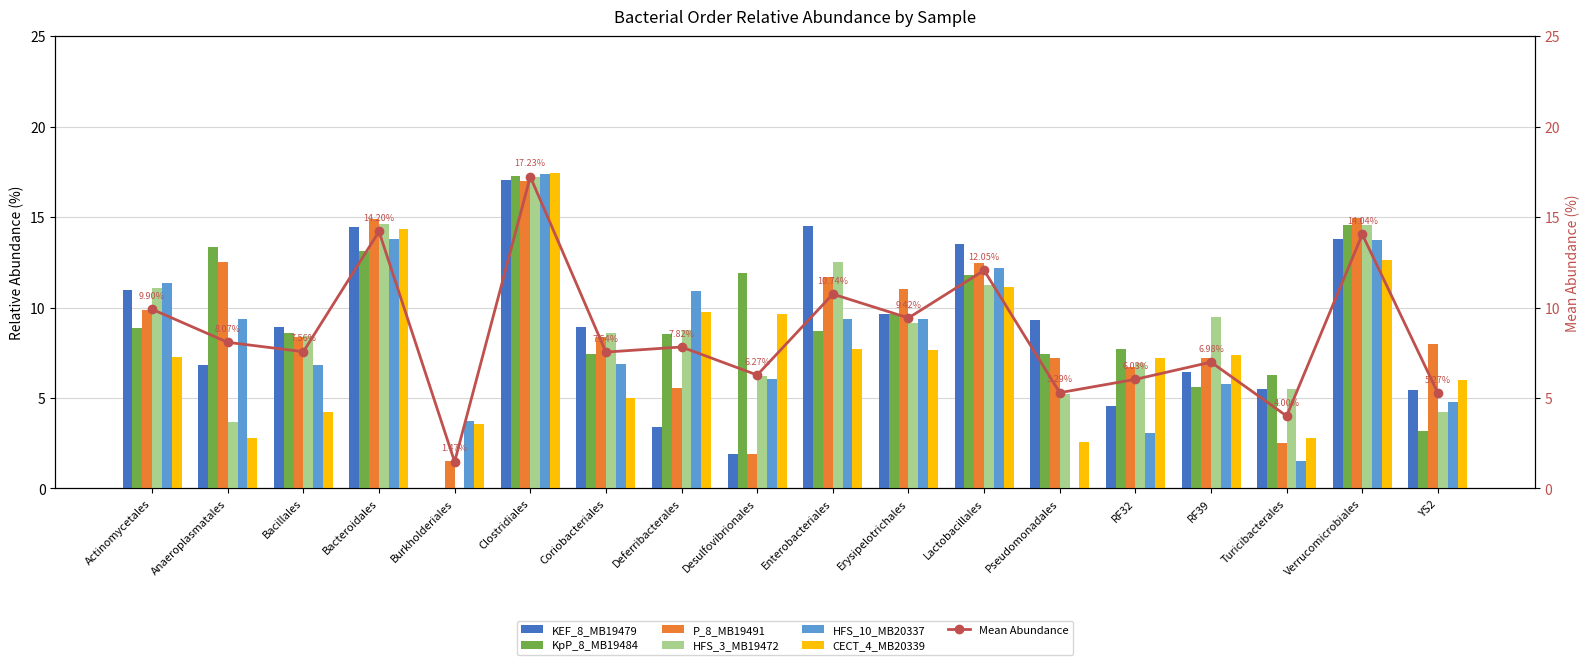

What position from the right is Pseudomonadales?

6